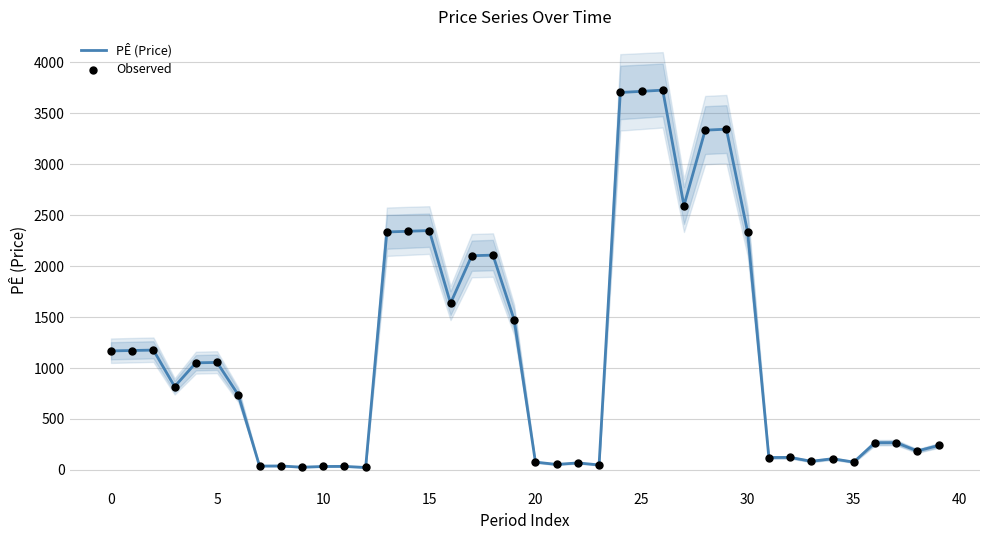

At which category is the sum across all series the highest?

26